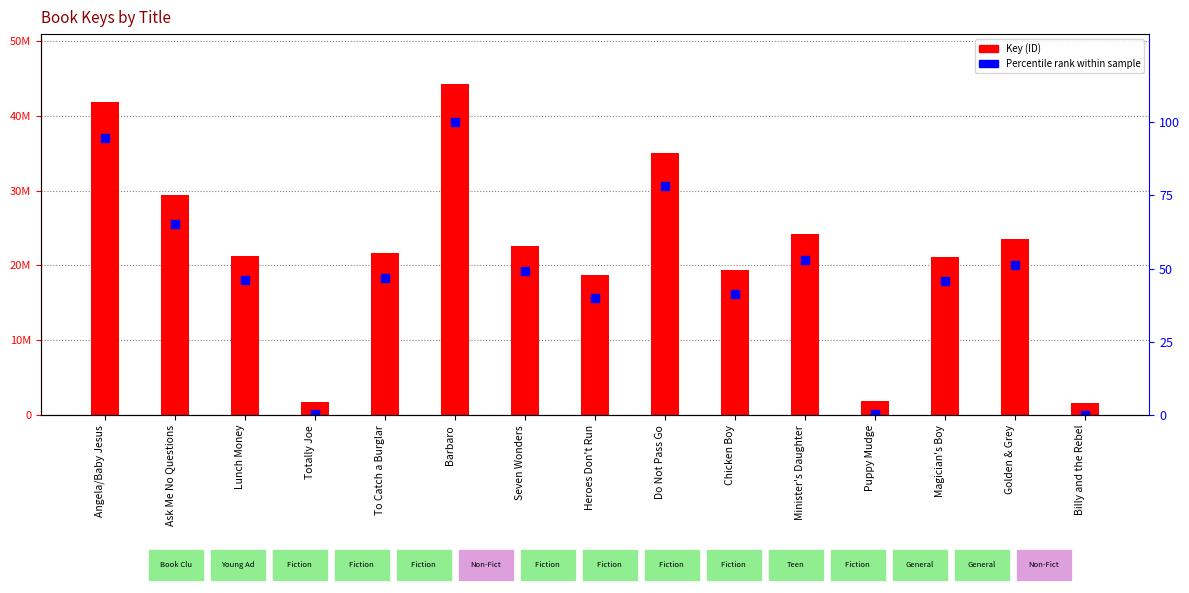

How many data points does each series have?

15